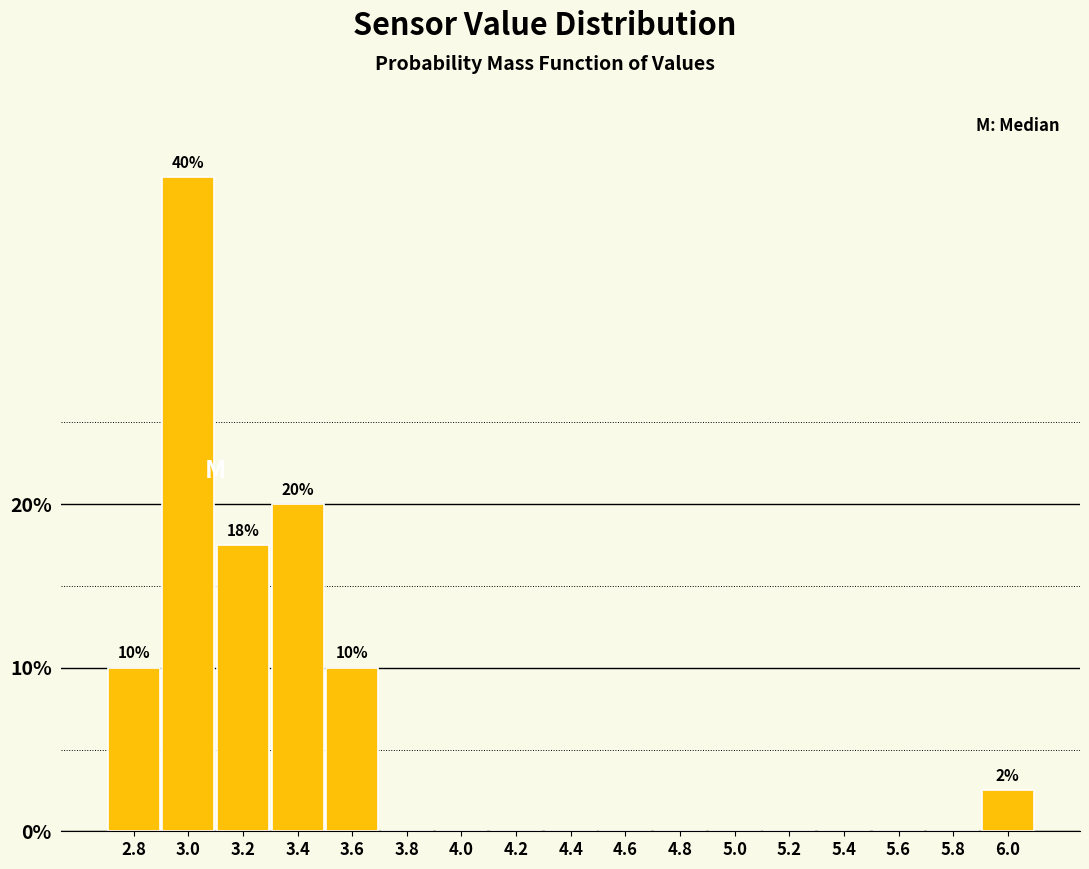

Reading left to right, transcribe all the data shown in this chart.

2.8=10.0	3.0=40.0	3.2=17.5	3.4=20.0	3.6=10.0	3.8=0.0	4.0=0.0	4.2=0.0	4.4=0.0	4.6=0.0	4.8=0.0	5.0=0.0	5.2=0.0	5.4=0.0	5.6=0.0	5.8=0.0	6.0=2.5